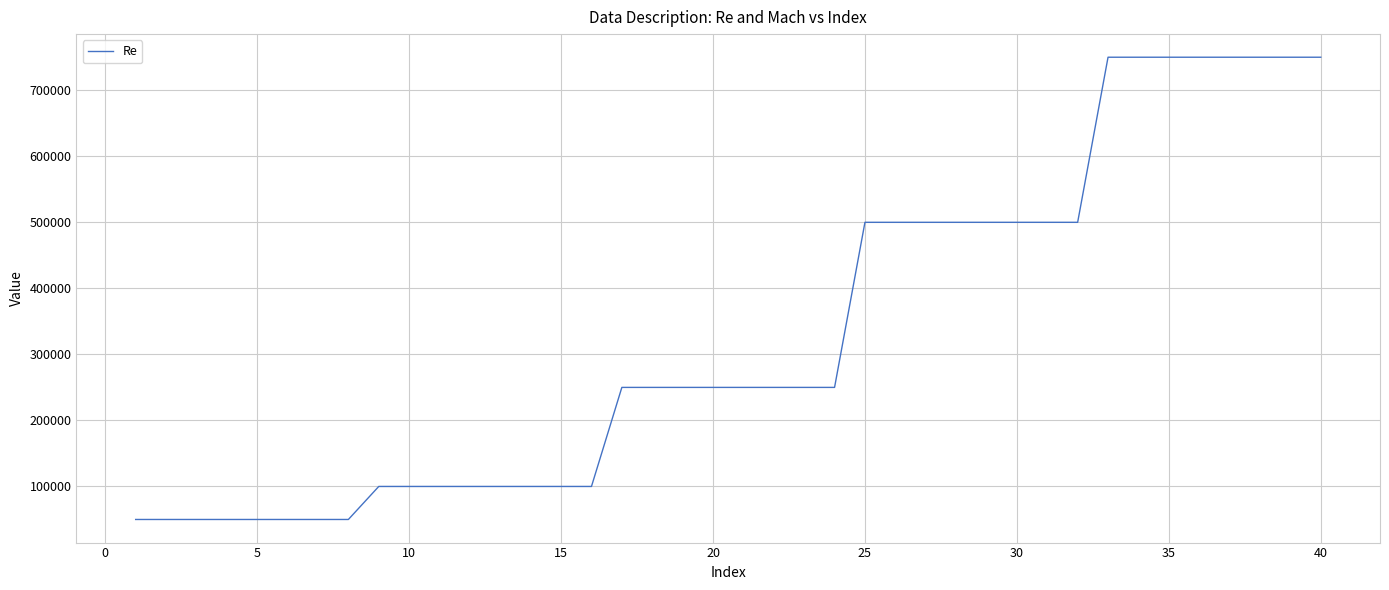

What is the minimum value shown in the chart?

50000